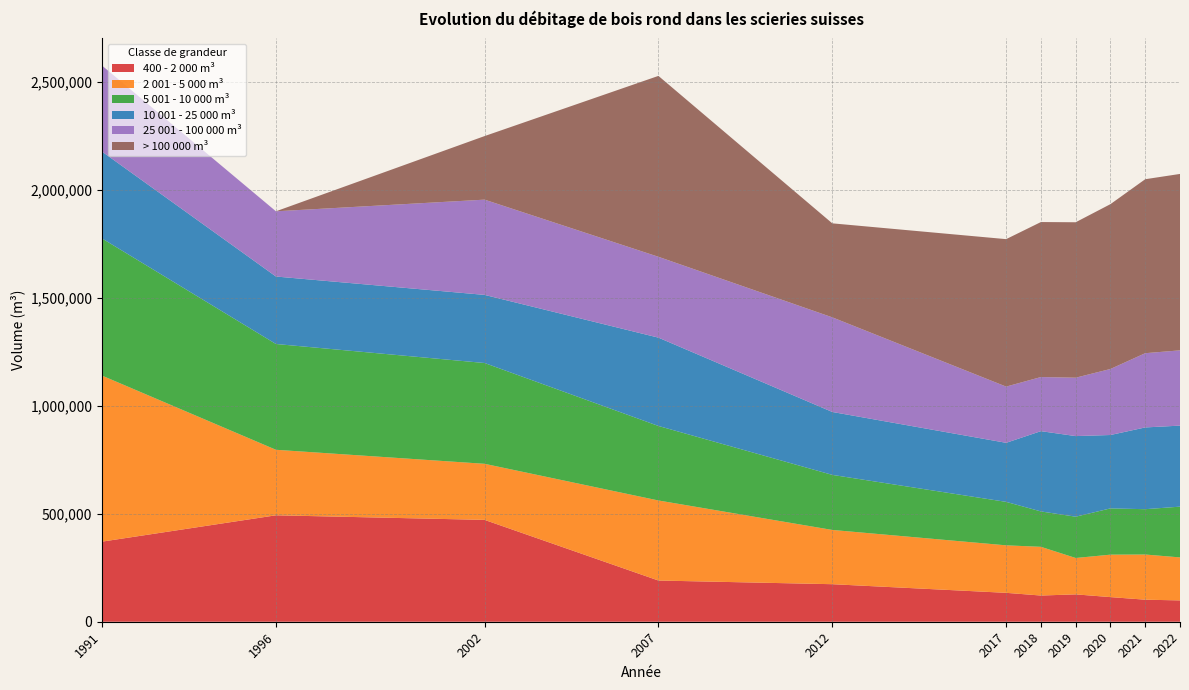

Reading left to right, extract all data points from this chart.

400 - 2 000 m³: 370777	492621	471380	190734	173732	133767	121254	126649	113976	102027	98696
2 001 - 5 000 m³: 768276	303241	259598	370469	251121	219862	225483	168377	196498	209086	199020
5 001 - 10 000 m³: 634771	489654	466518	344906	254858	201131	163805	191164	214095	209782	234967
10 001 - 25 000 m³: 401962	312287	315281	408832	291216	273339	371561	373077	339694	378413	375036
25 001 - 100 000 m³: 398040	301884	440843	374160	437939	260211	250455	270218	305616	343636	348376
> 100 000 m³: 0	0	294184	837301	435089	682527	717406	719504	762963	805248	816551